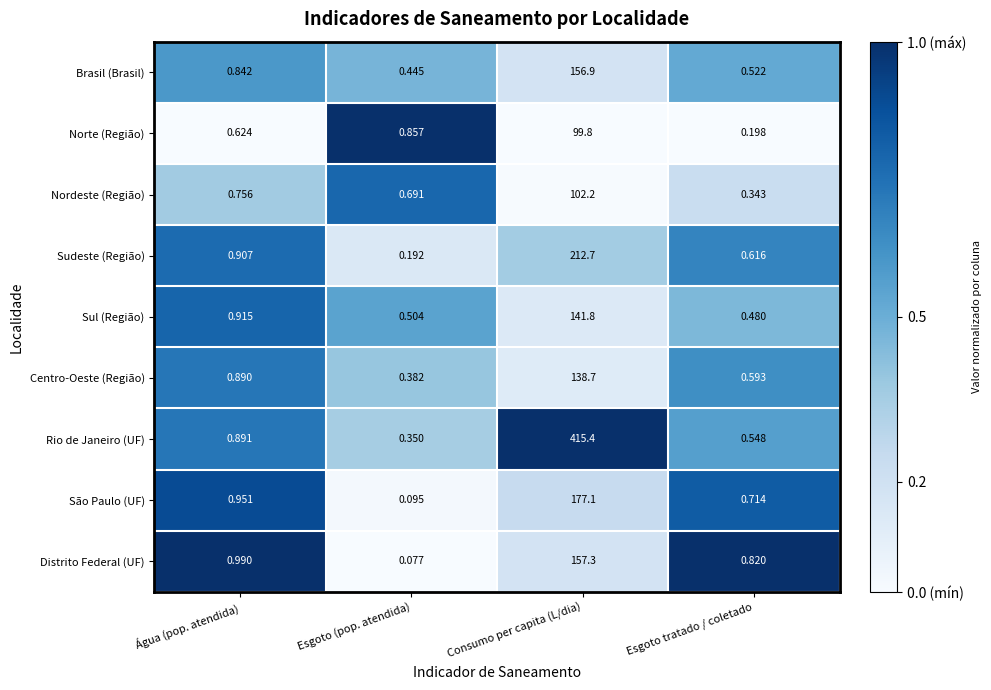

Which series has the widest spread of values?

Rio de Janeiro (UF)